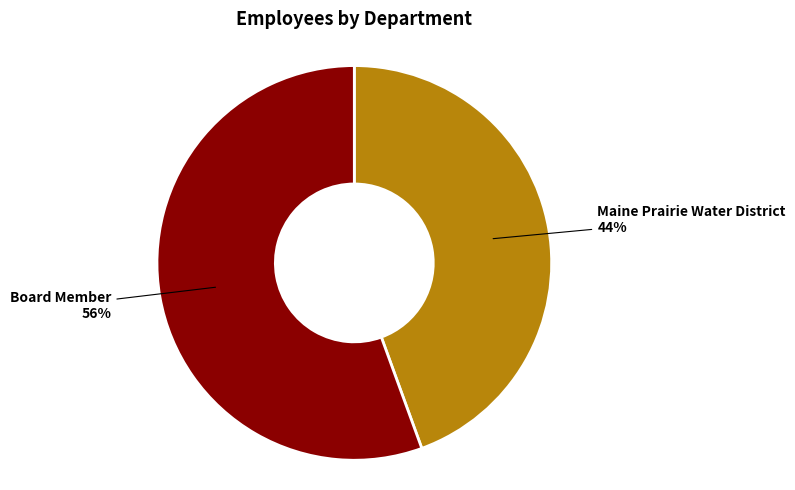

Which slice is the largest?

Board Member